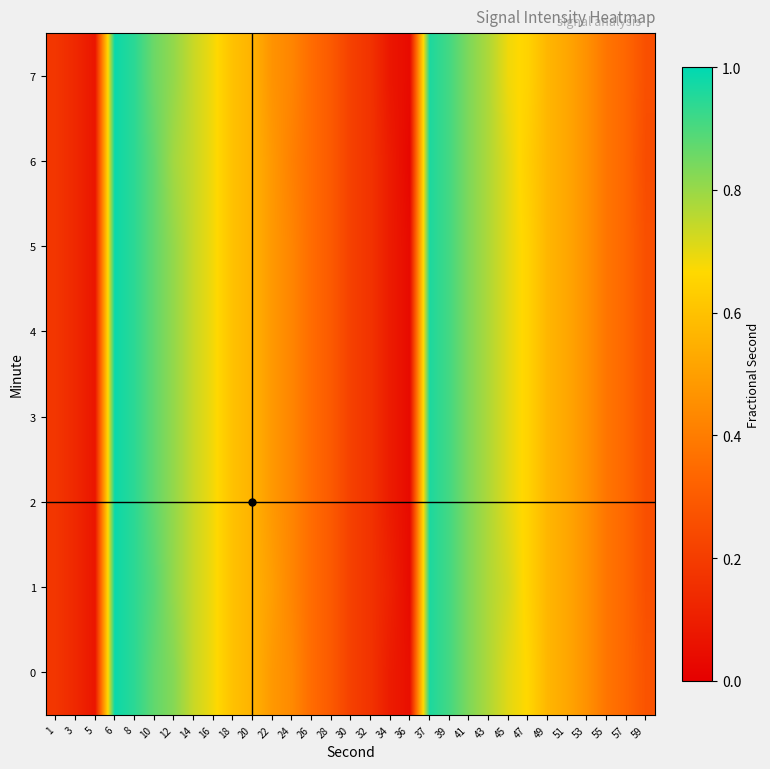

At 12, list the series in order from smallest to largest.

6, 1, 2, 3, 4, 5, 7, 0